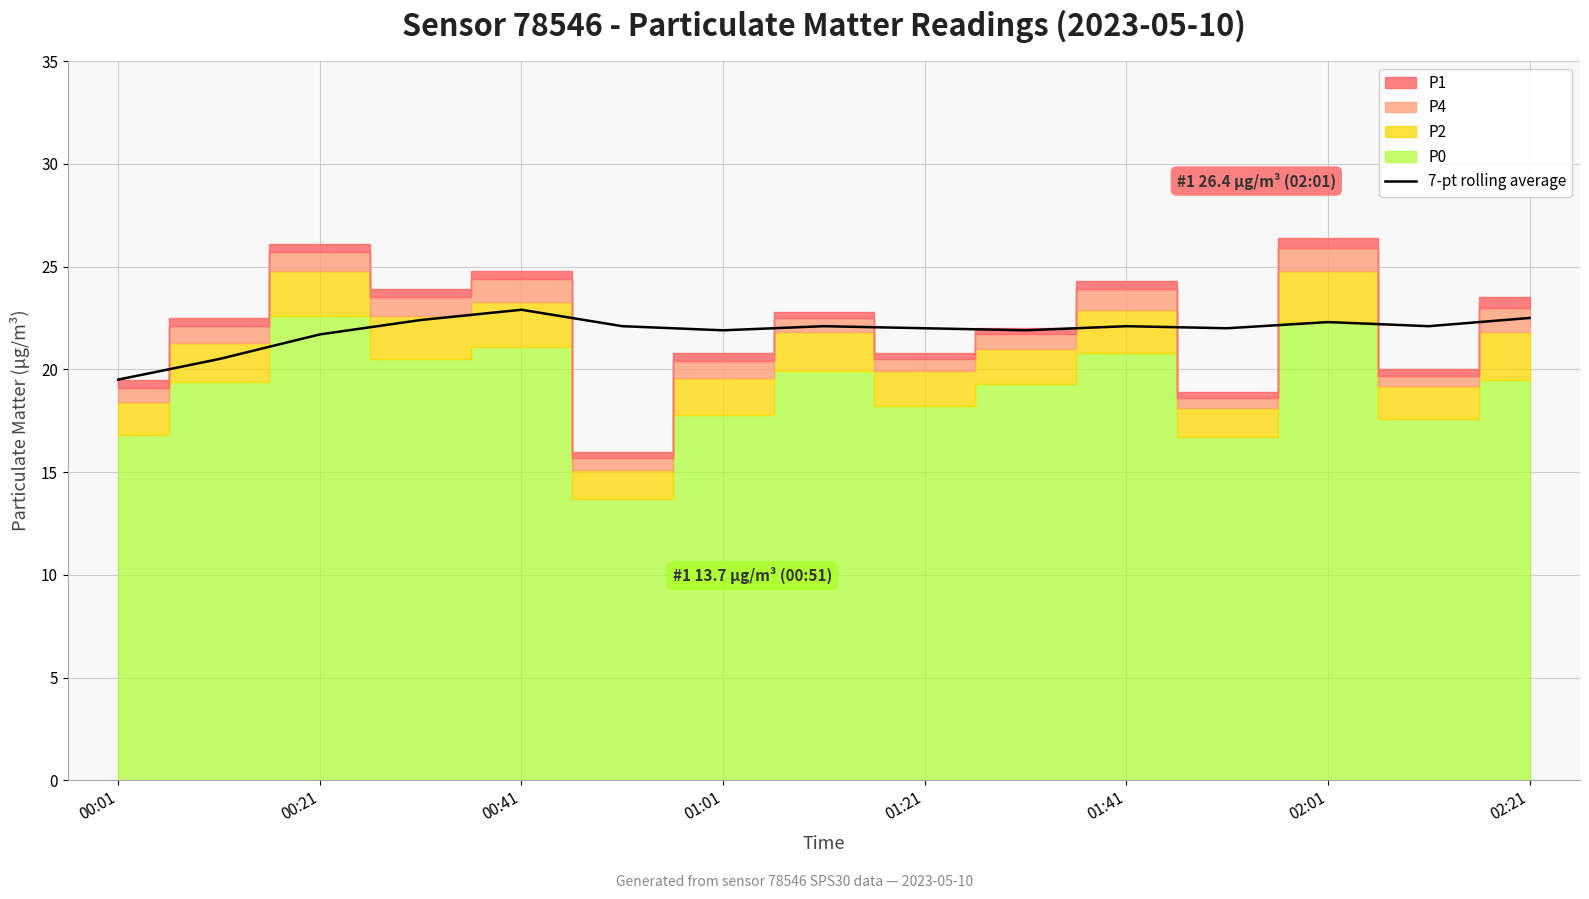

Is it true that the value at 01:41 is 22.1?

True